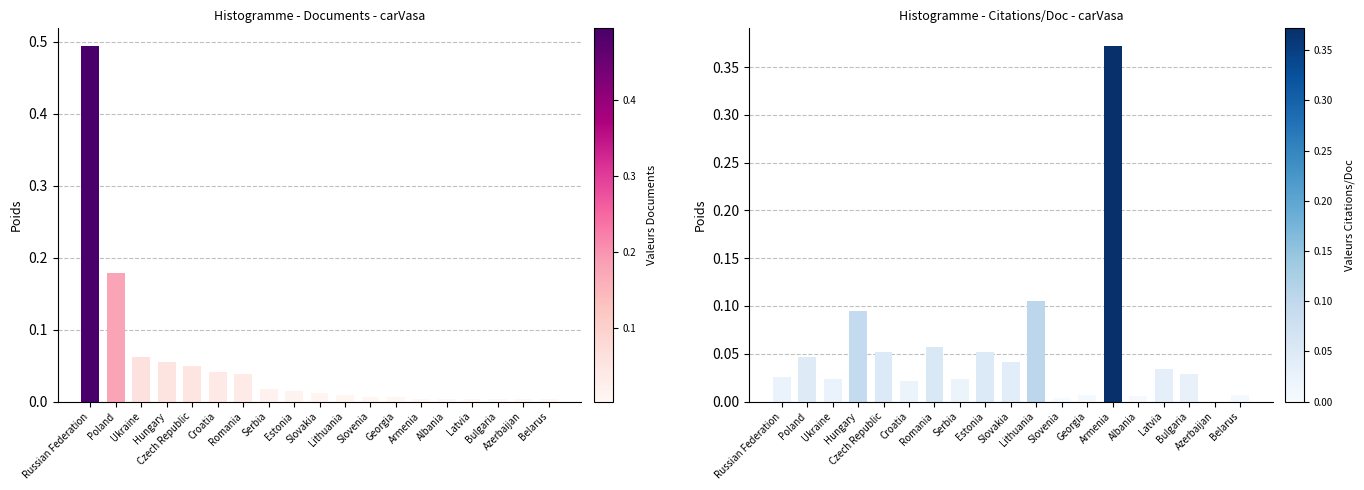

Which series changed the most between Czech Republic and Armenia?

Citations per document (normalized)